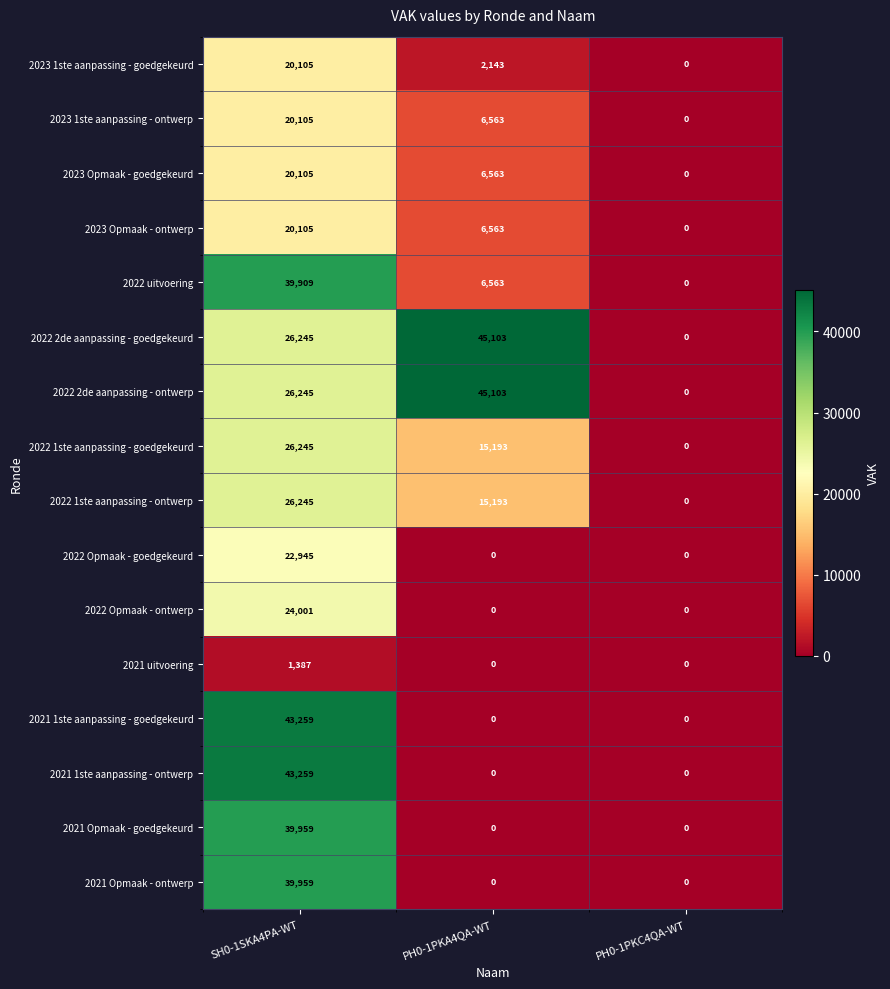

Rank the categories by 2022 1ste aanpassing - goedgekeurd value from highest to lowest.

SH0-1SKA4PA-WT, PH0-1PKA4QA-WT, PH0-1PKC4QA-WT